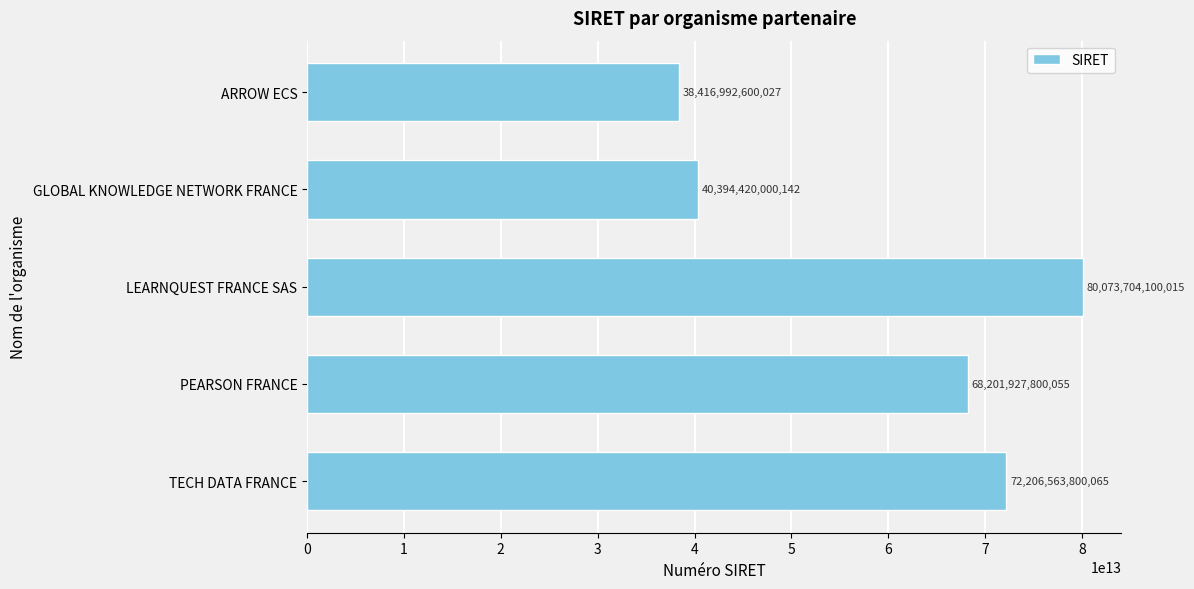

Which label corresponds to the smallest value in the chart?

ARROW ECS